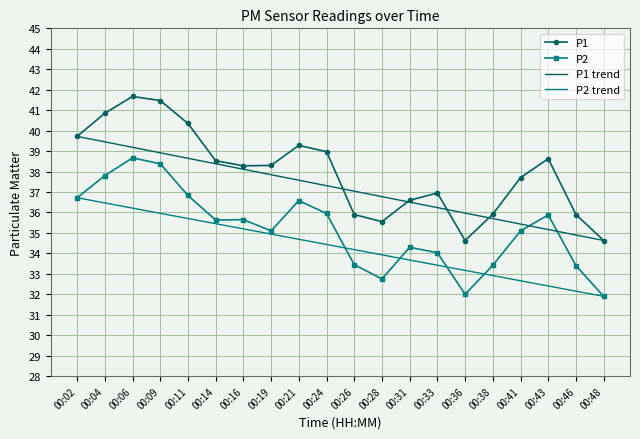

What is the difference between the P1 values at 00:11 and 00:06?

1.3